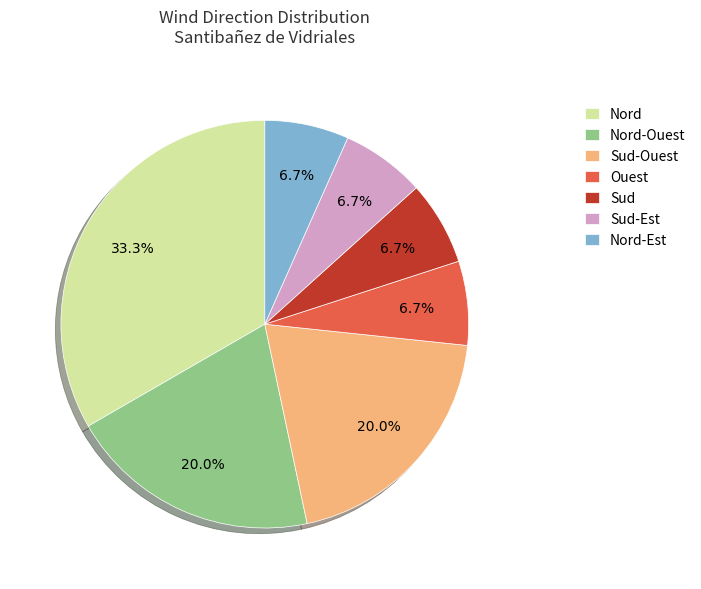

Approximately how many times larger is the value at Sud-Ouest compared to Sud?

3.0